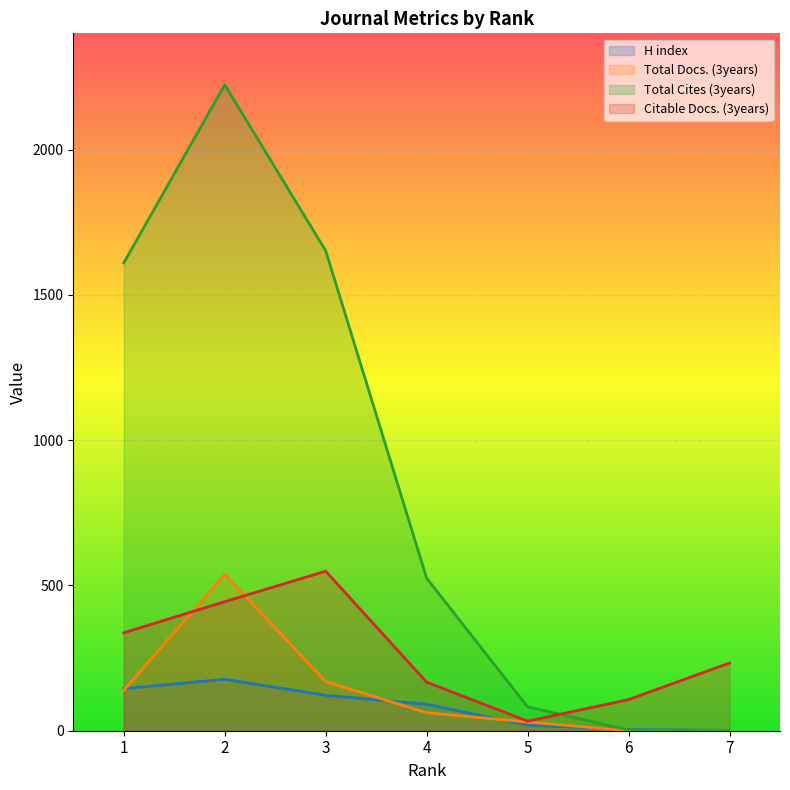

What is the difference between the highest and lowest values at 2?

2046